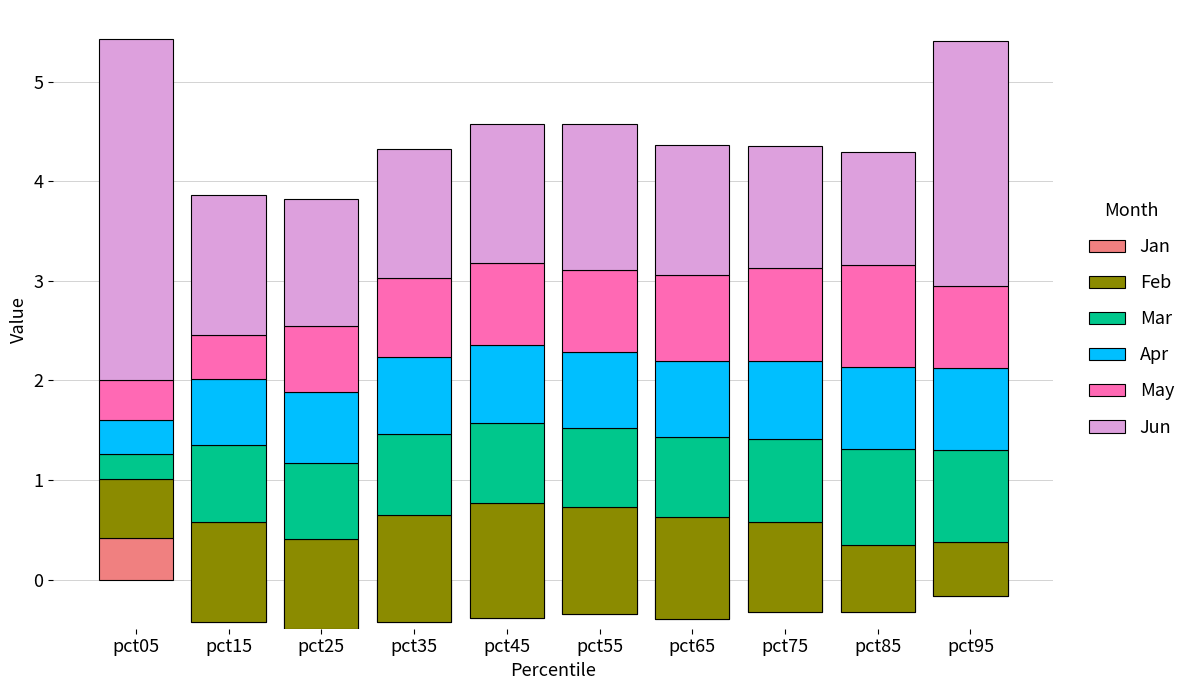

What is the value of the Feb bar at the 3rd from the left?

0.9